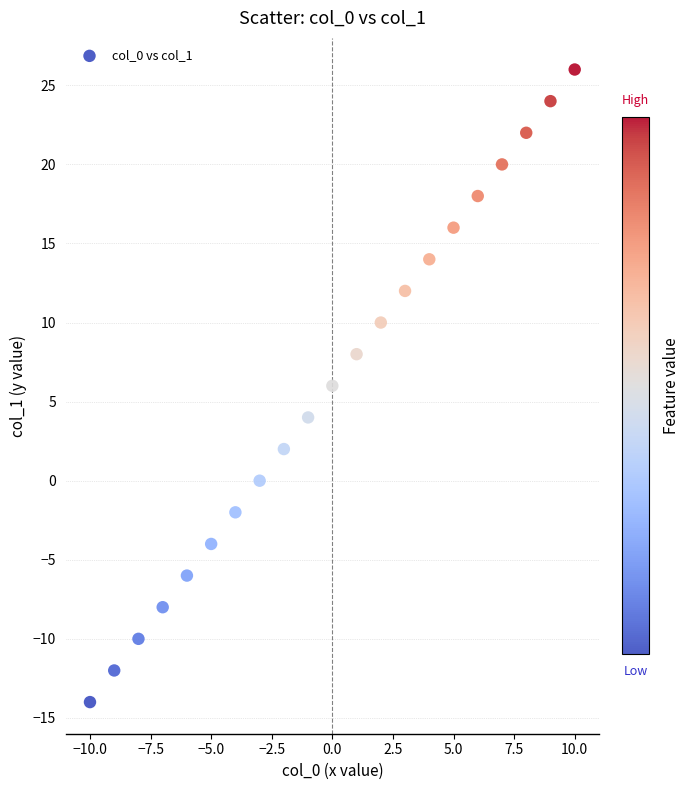

What is the range of X values (max minus min)?

20